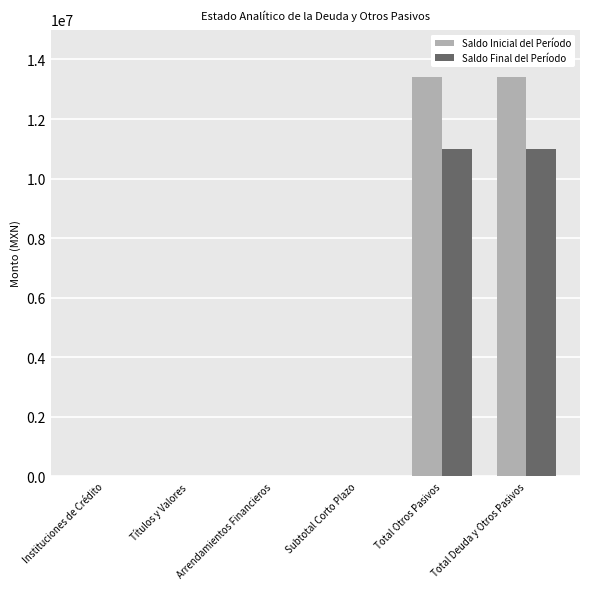

What is the sum of the Saldo Inicial del Período values at Total Otros Pasivos and Arrendamientos Financieros?

13421297.8